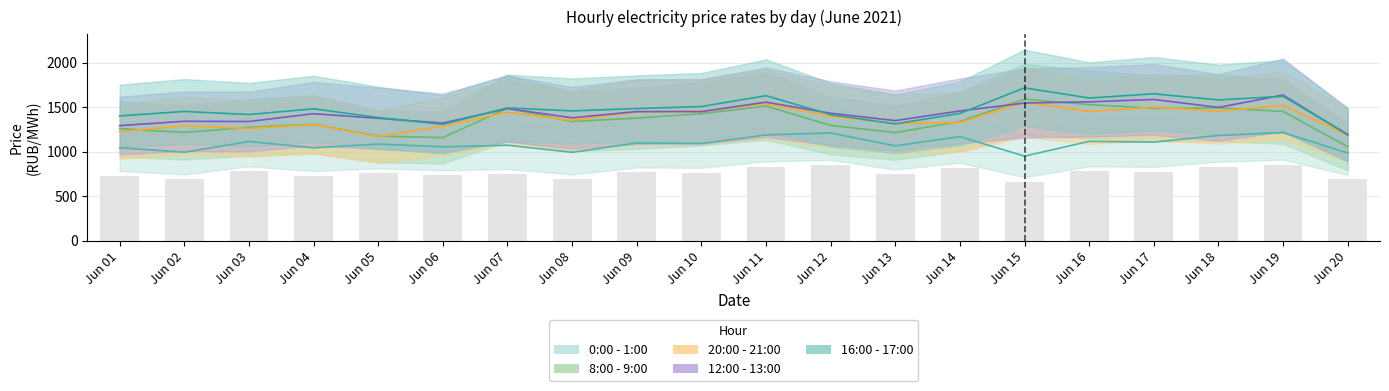

At Jun 13, list the series in order from largest to smallest.

12:00 - 13:00, 20:00 - 21:00, 16:00 - 17:00, 8:00 - 9:00, 0:00 - 1:00